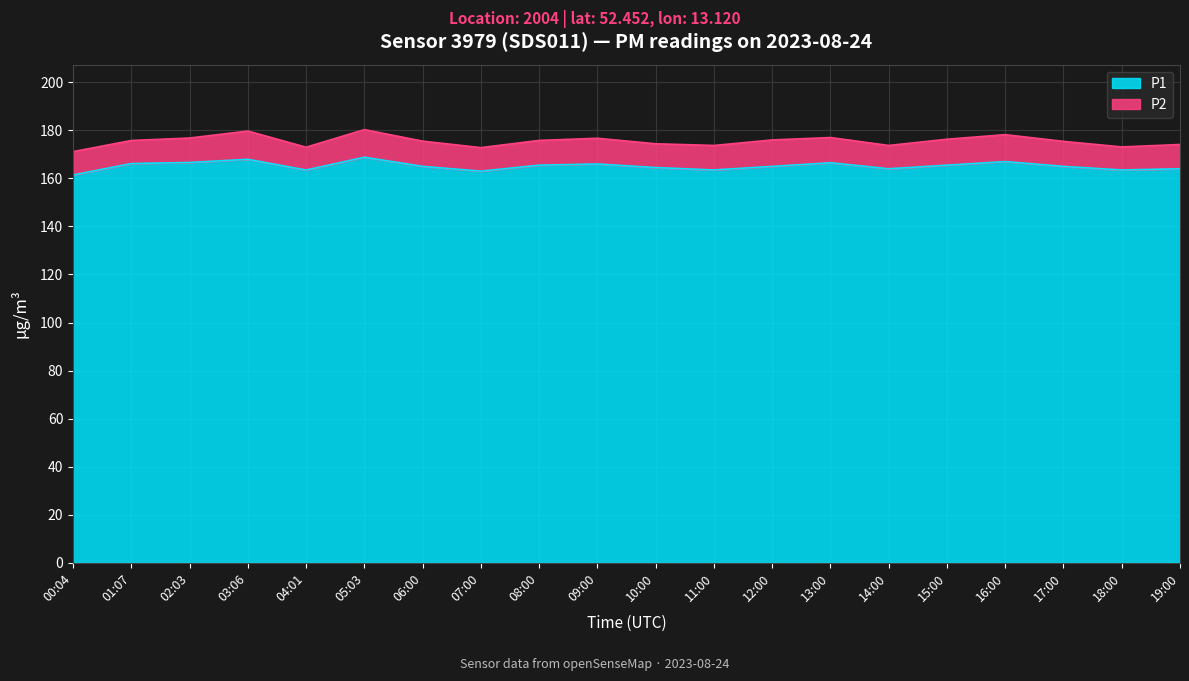

Which has a higher value, 13:00 or 03:06?

03:06